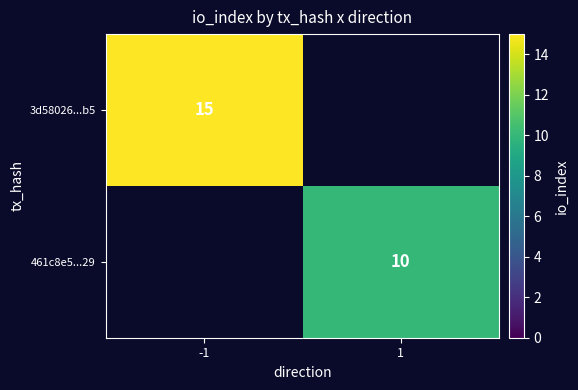

The value of 461c8e5...29 at 1 is 4. True or false?

False